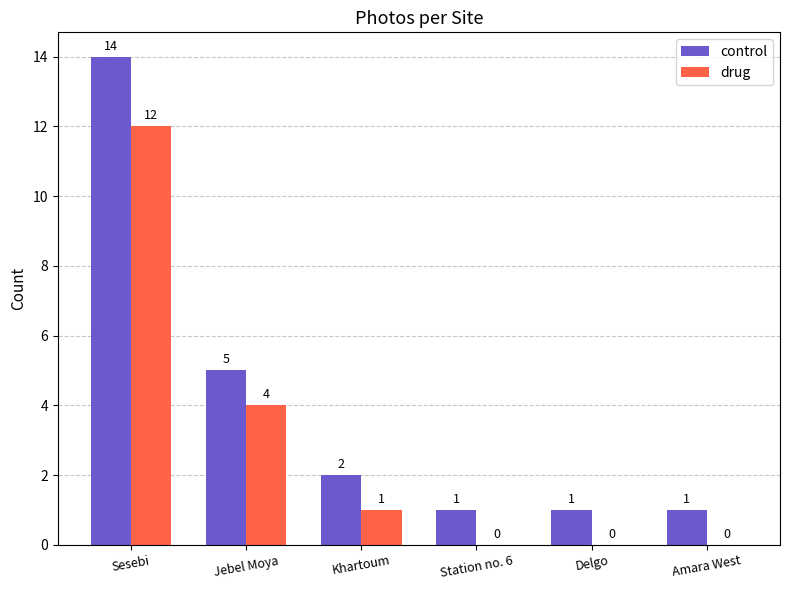

What is the difference between the drug values at Khartoum and Jebel Moya?

3